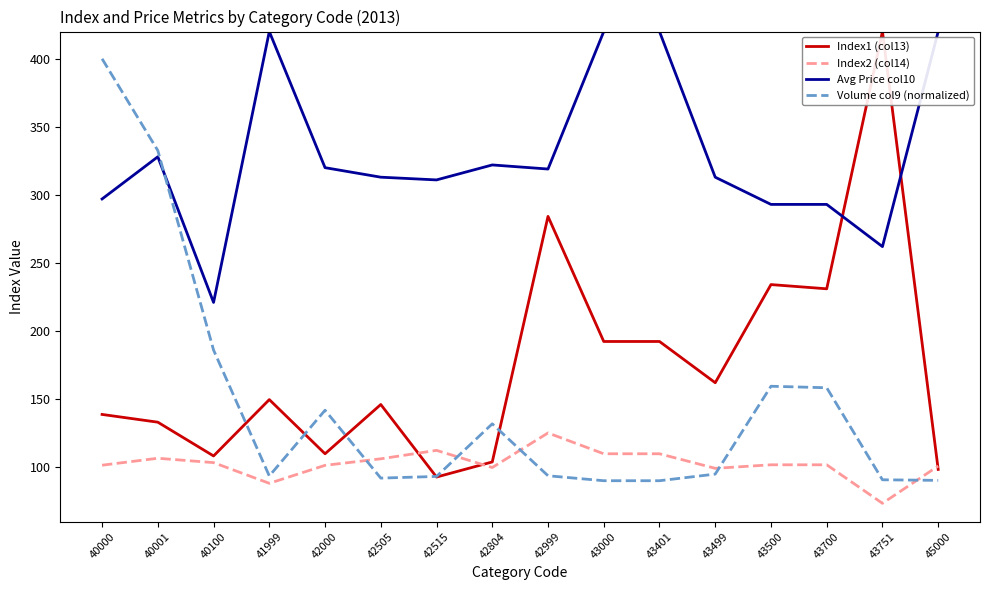

Does the chart have visible grid lines?

No